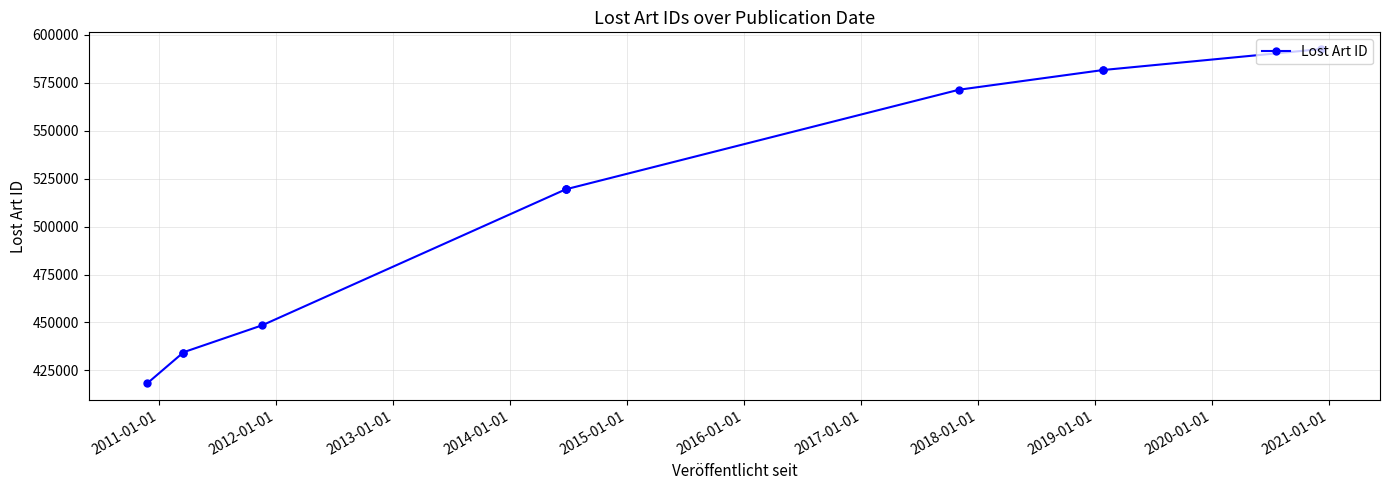

Reading left to right, extract all data points from this chart.

418338	434067	434312	448502	519435	519436	519437	571390	581644	581651	592605